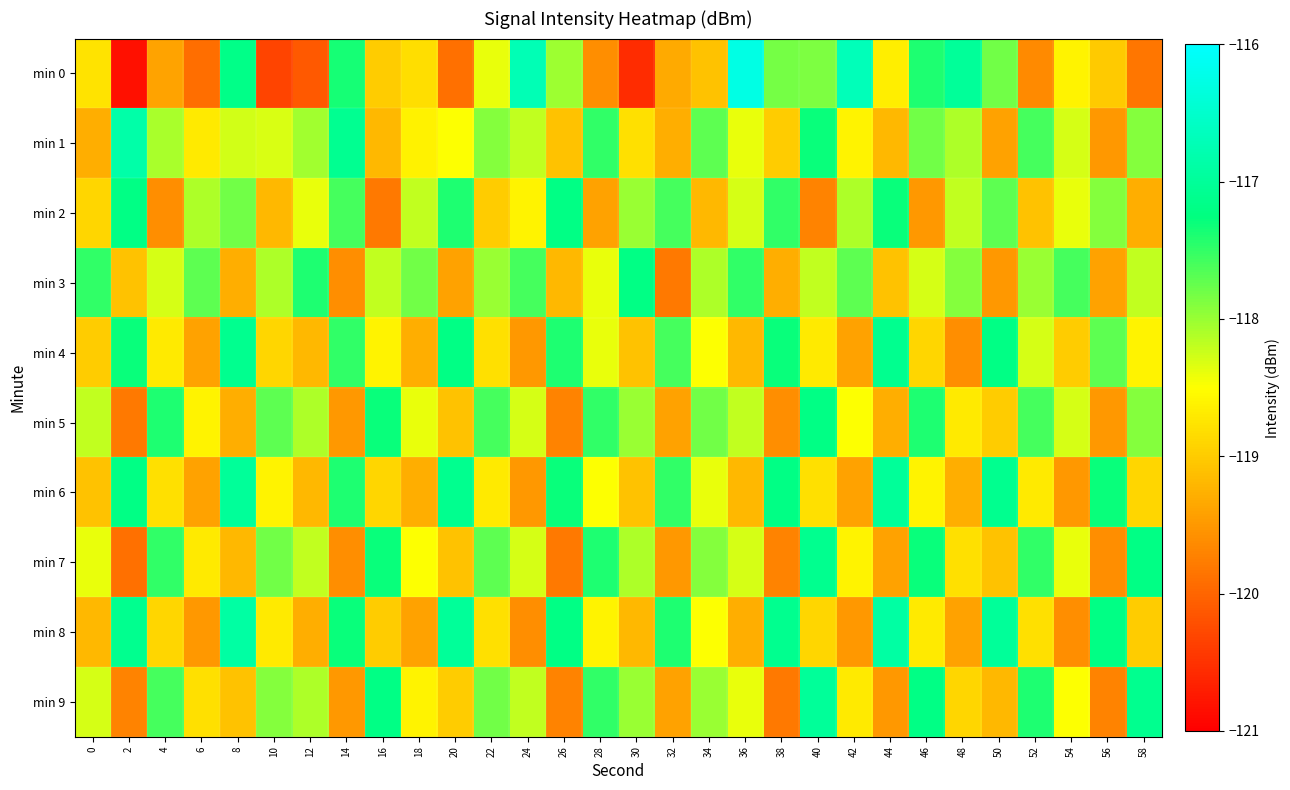

At which category does the chart reach its peak across all series?

36